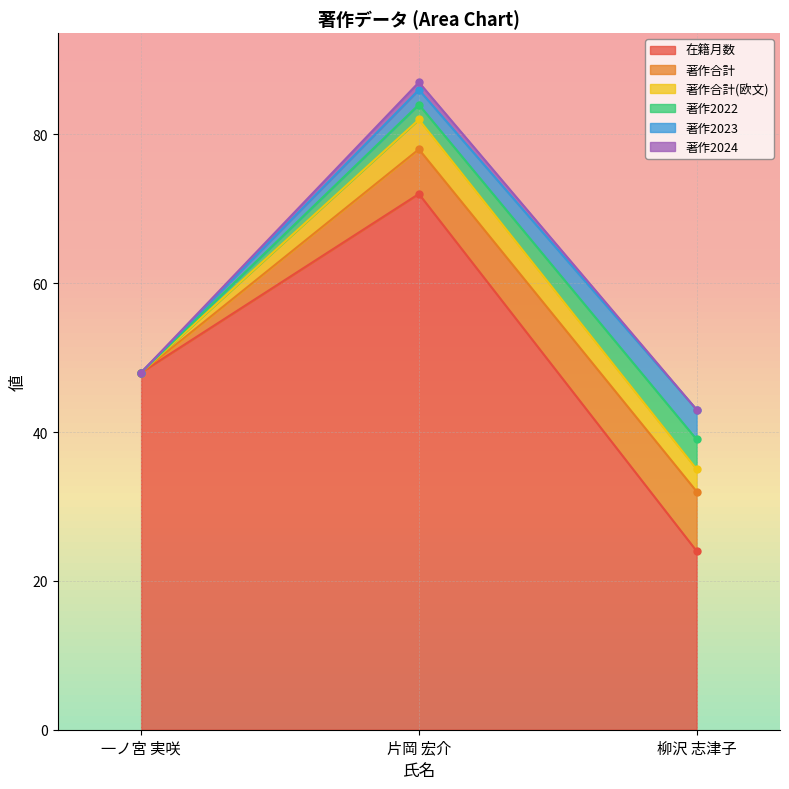

What is the difference between the highest and lowest values at 片岡 宏介?

71